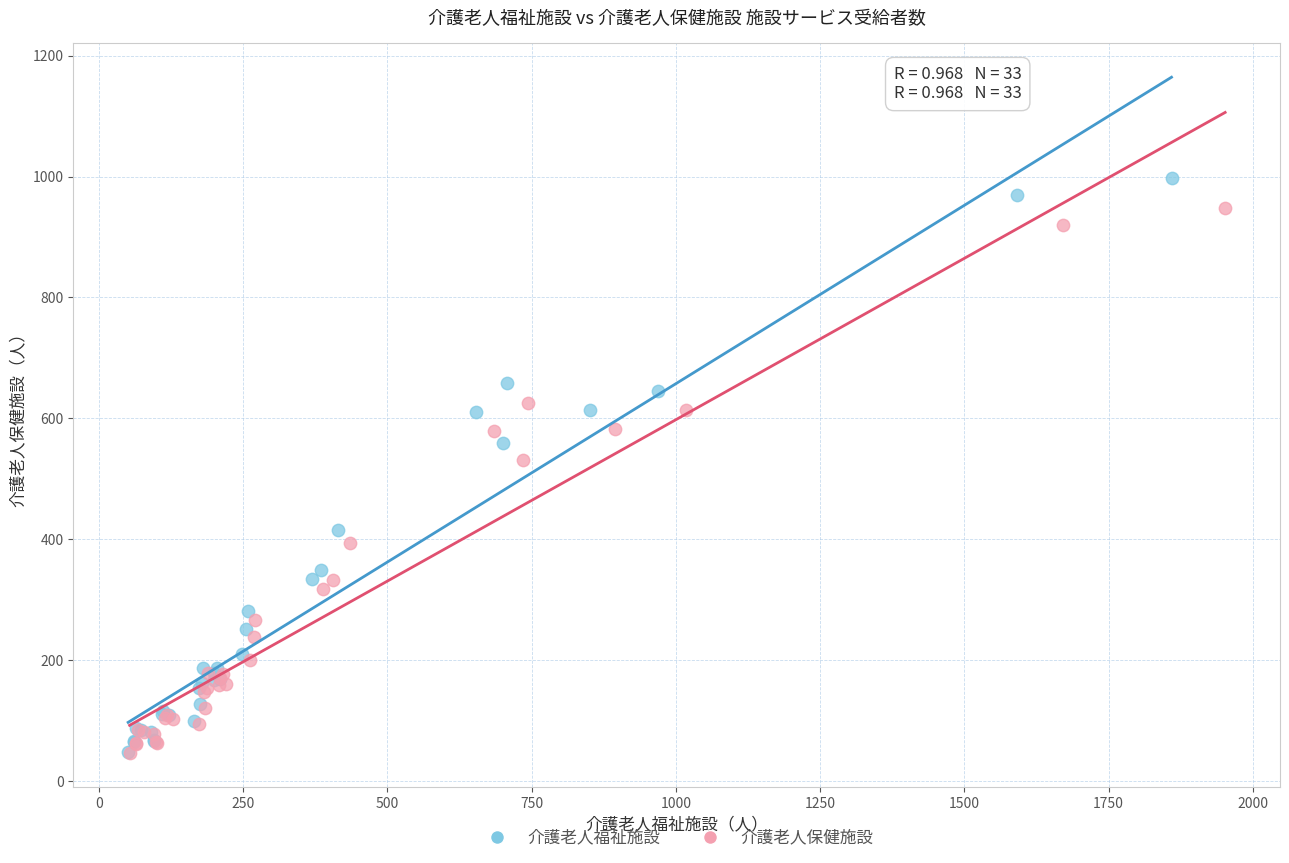

Which series contains the highest Y value?

介護老人福祉施設